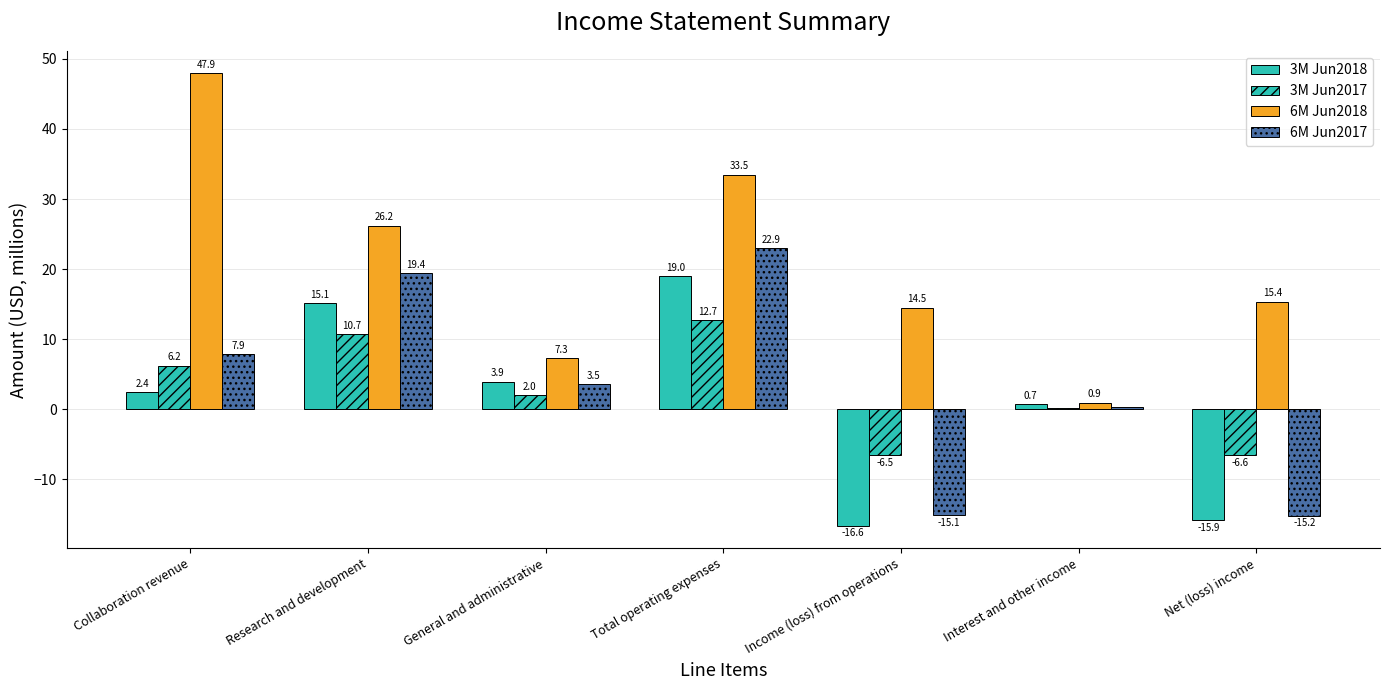

True or false: 6M Jun2018 has a value of 26.2 at Research and development.

True